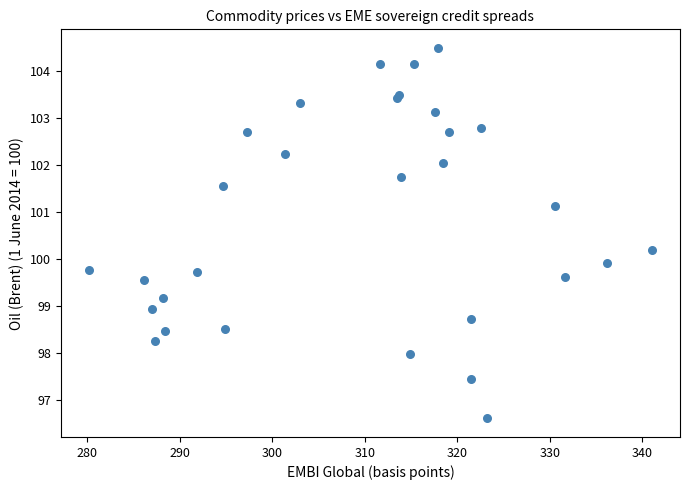

What Y value in the scatter plot is closest to 100?

99.9